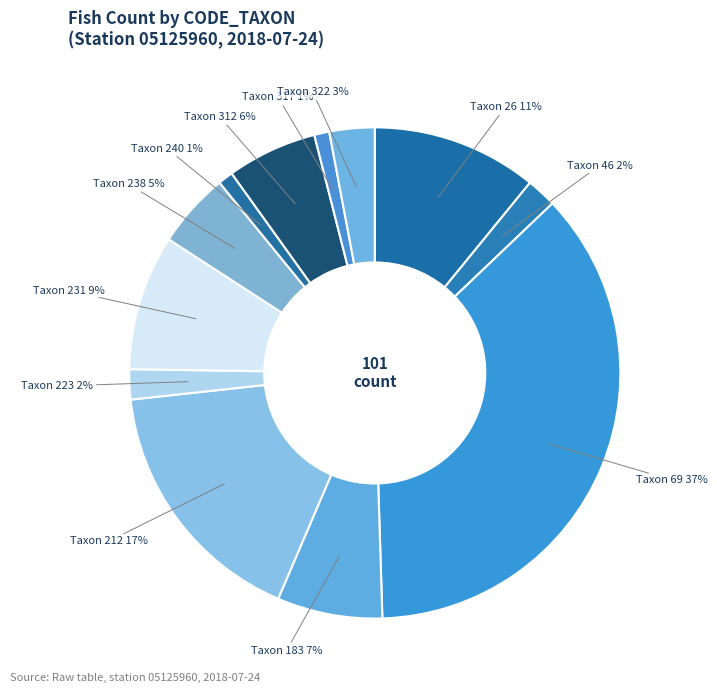

To the nearest percent, what is the difference between the largest and smallest slice percentages?

36%